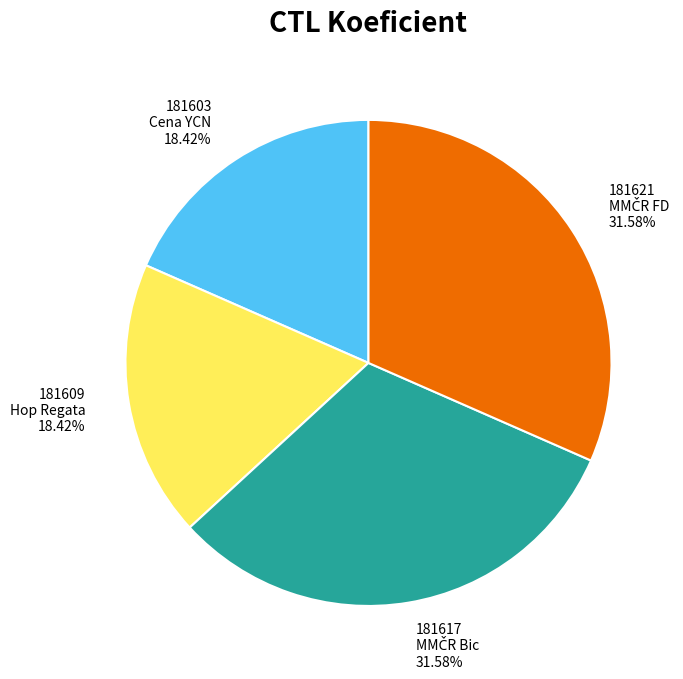

Does 181617 account for over 50% of the chart?

No